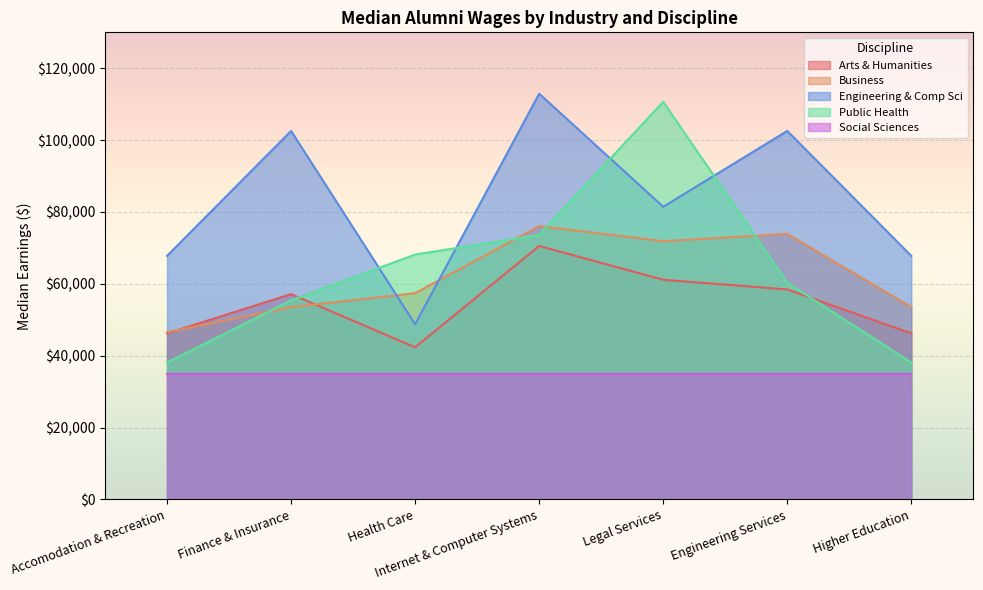

Which series has the largest total across all categories?

Engineering & Comp Sci